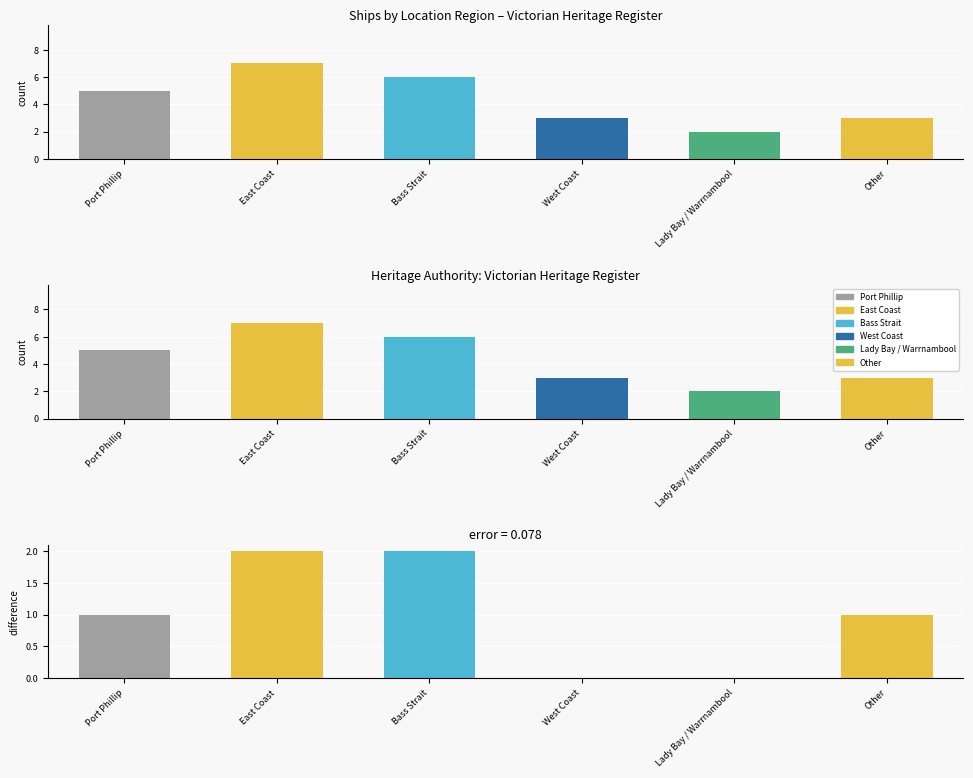

Is it true that the value at Lady Bay / Warrnambool is 1?

False